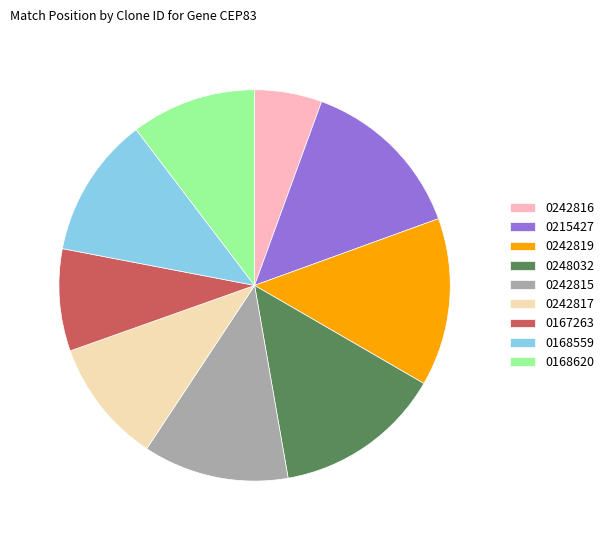

What is the ratio of the value at 0242819 to the value at 0248032?

1.0